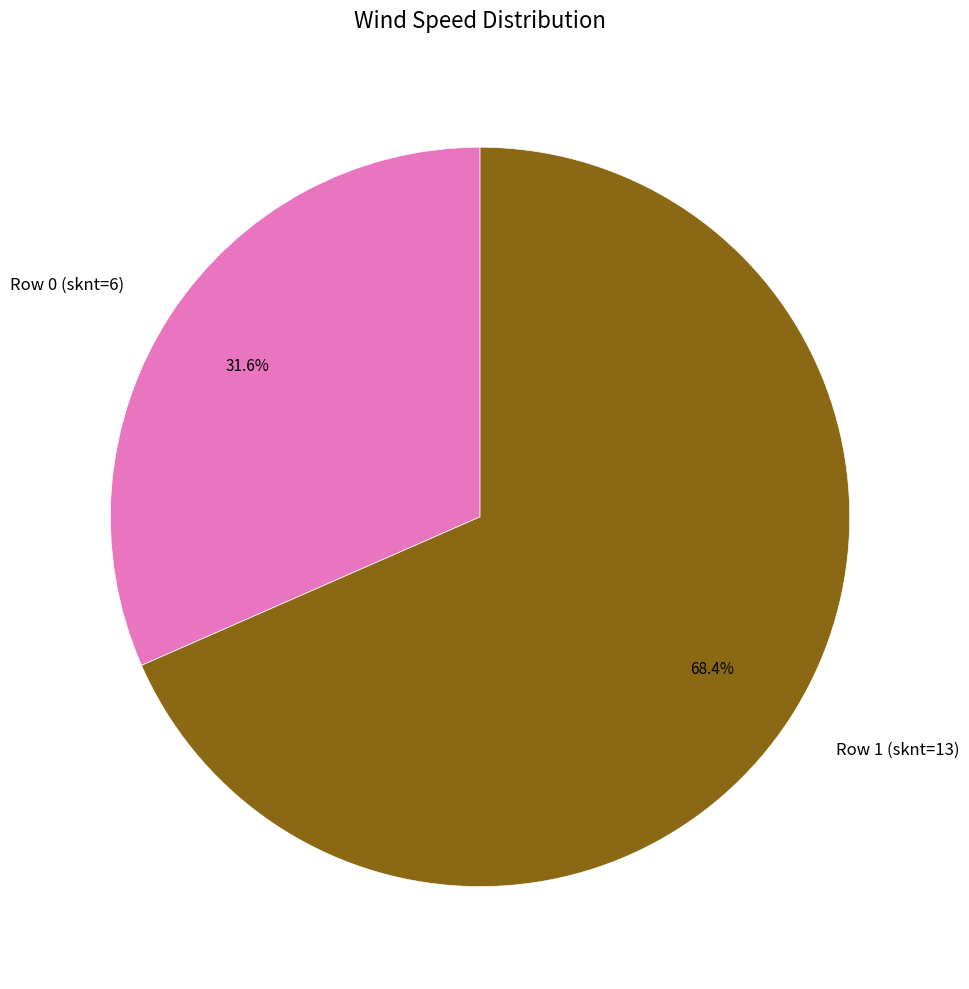

True or false: Row 0 (sknt=6) accounts for 32% of the total.

True